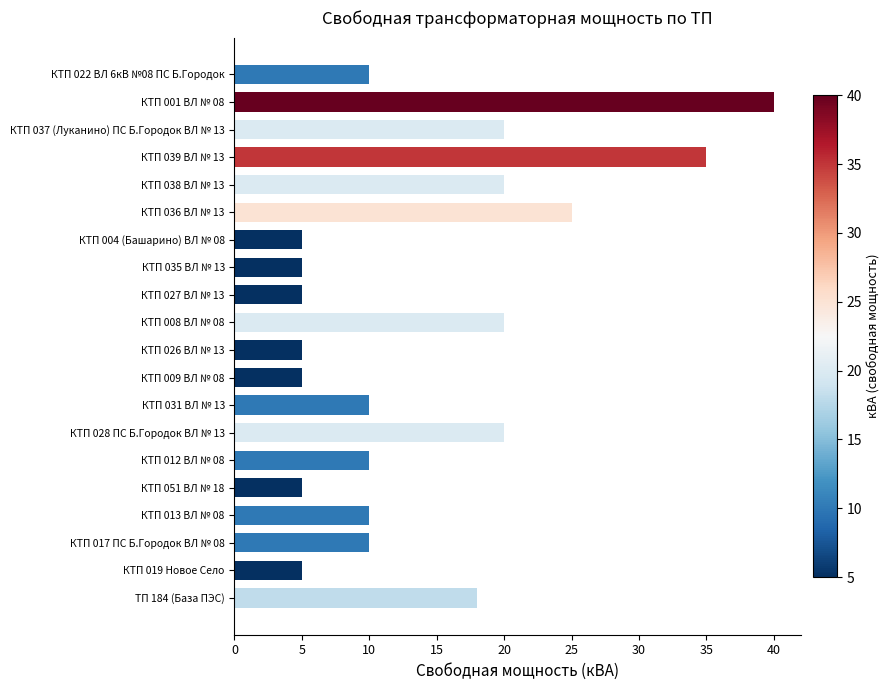

How many categories are shown in the chart?

20